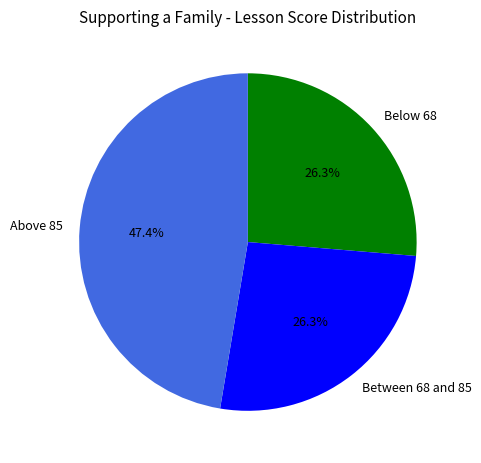

Is there a majority slice in this chart?

No